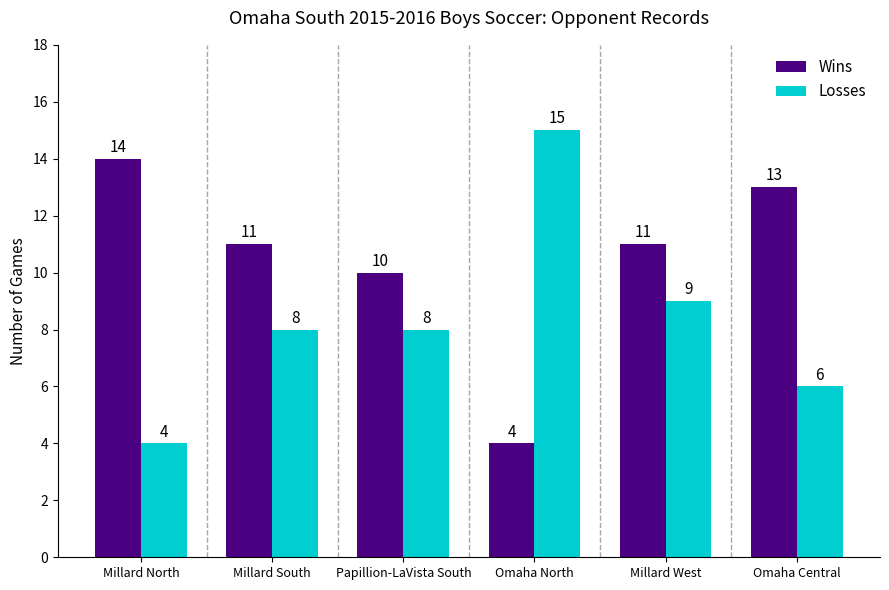

The Losses series shows 15 at Millard West. True or false?

False